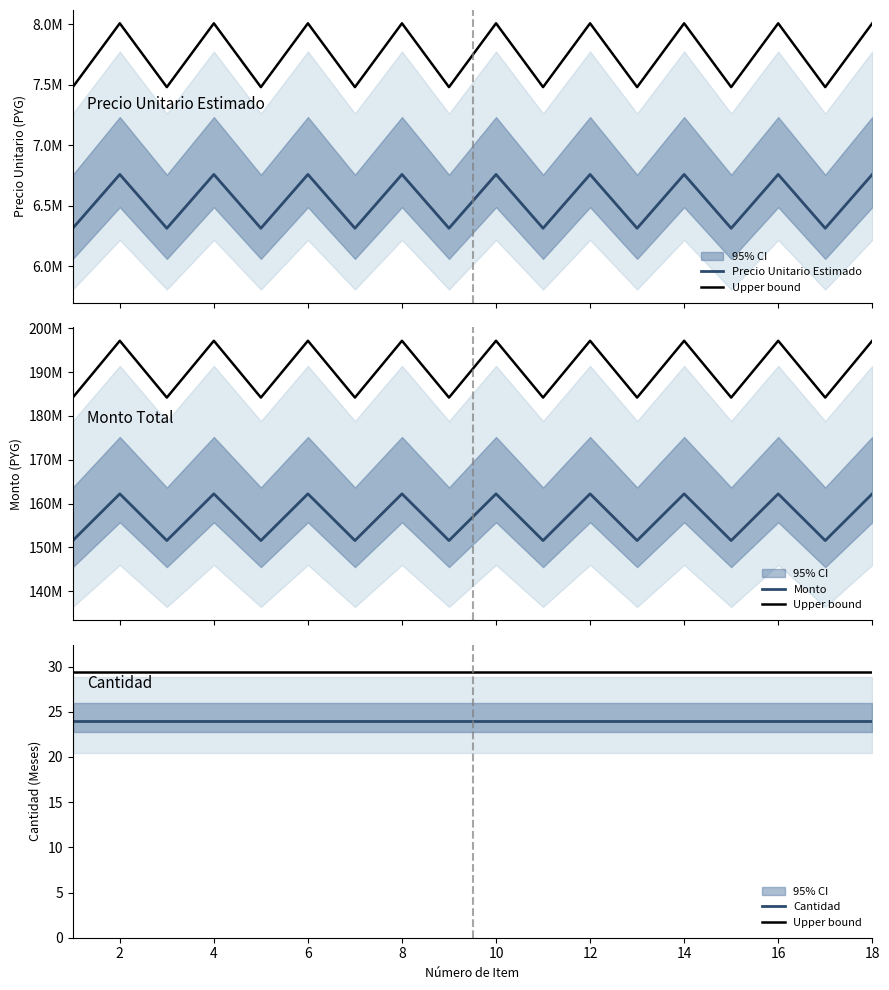

What is the total value across all series at 10?

168975053.4